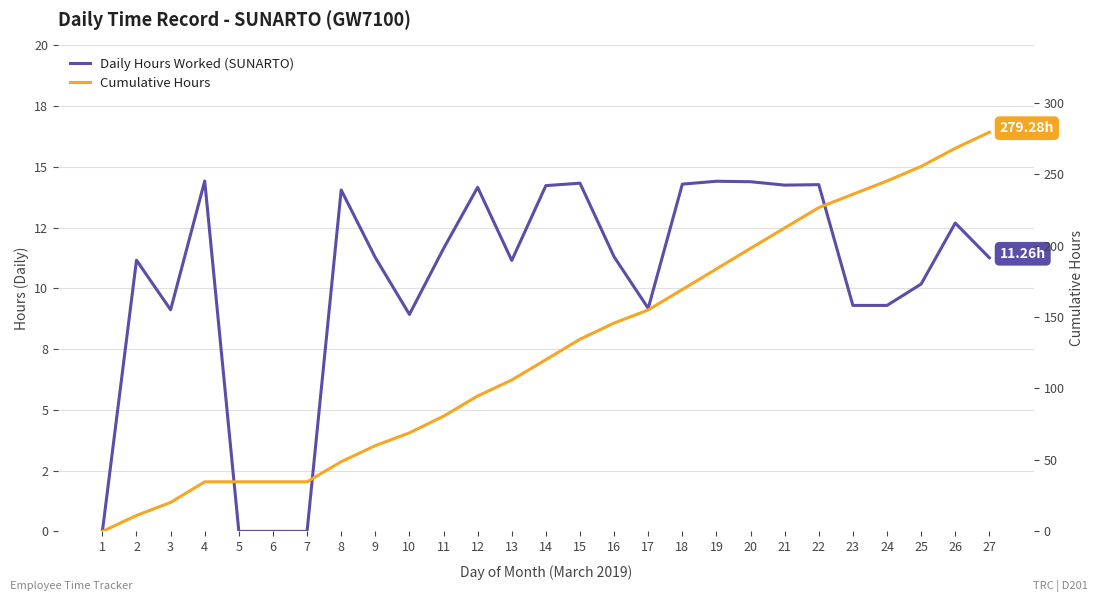

True or false: Daily Hours Worked (SUNARTO) and Cumulative Hours cross at least once.

False